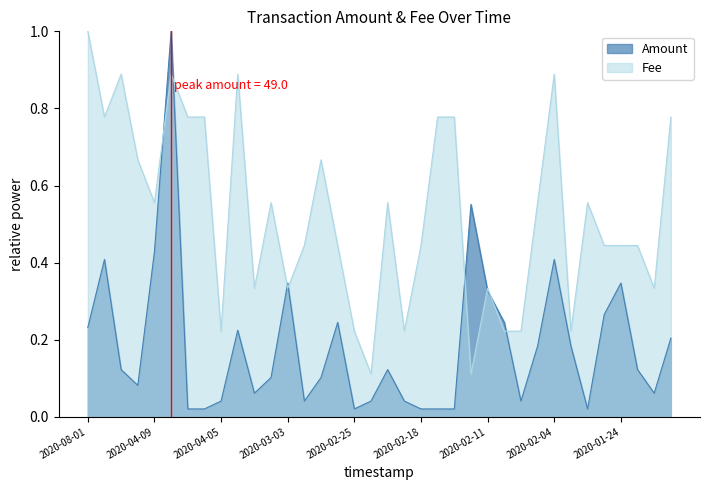

What is the difference between the maximum and second lowest values in the Fee series?

0.9